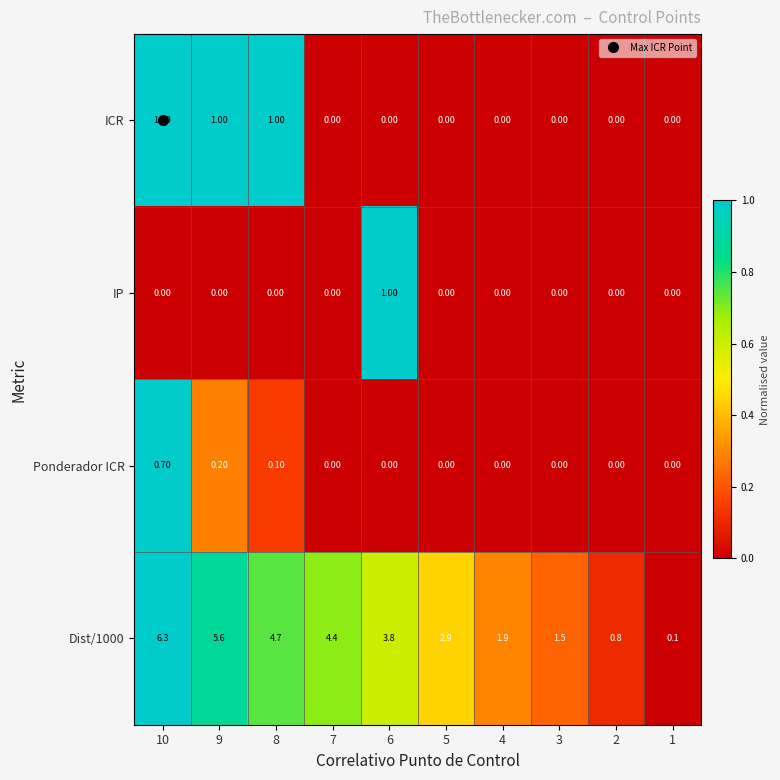

What is the sum of all Ponderador ICR values?

1.0